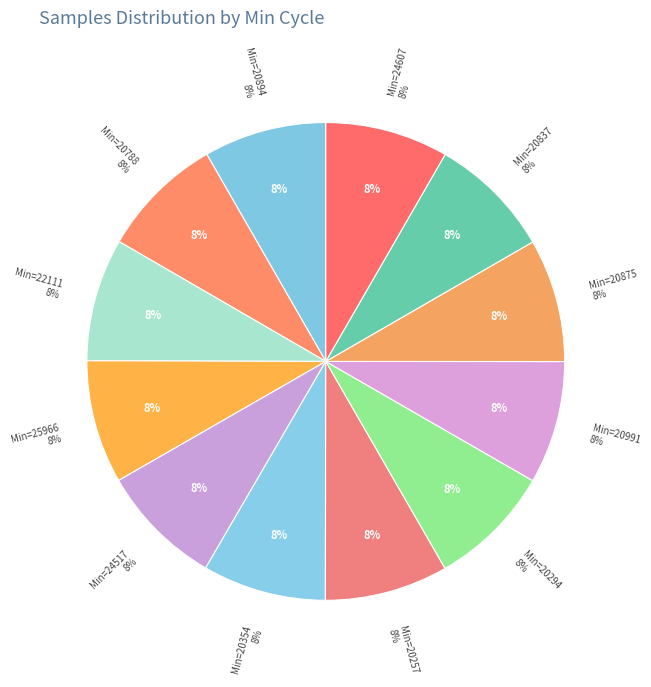

How many slices are in this pie chart?

12